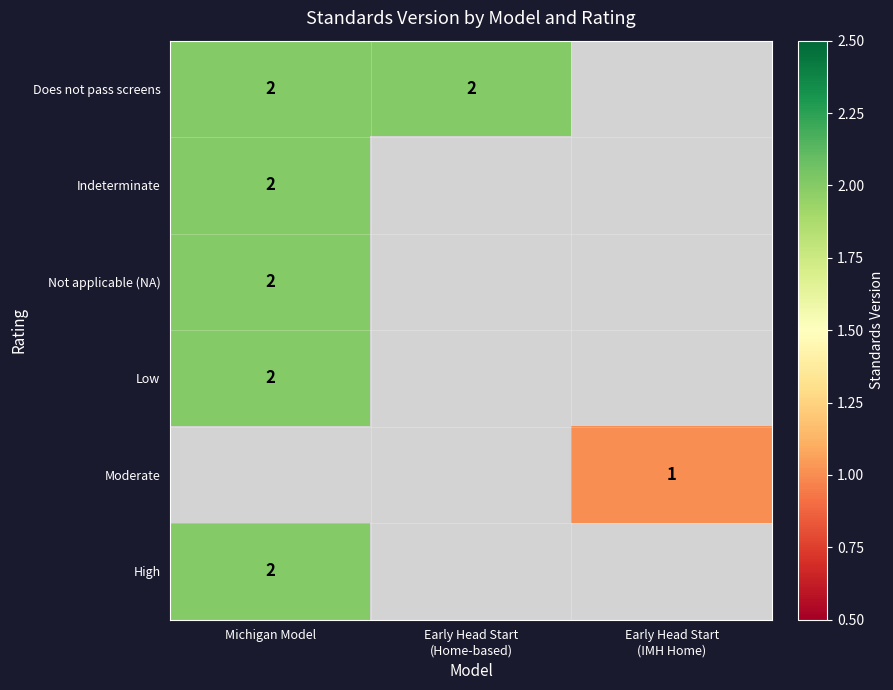

True or false: Not applicable (NA) has a value of 1 at Michigan Model.

False